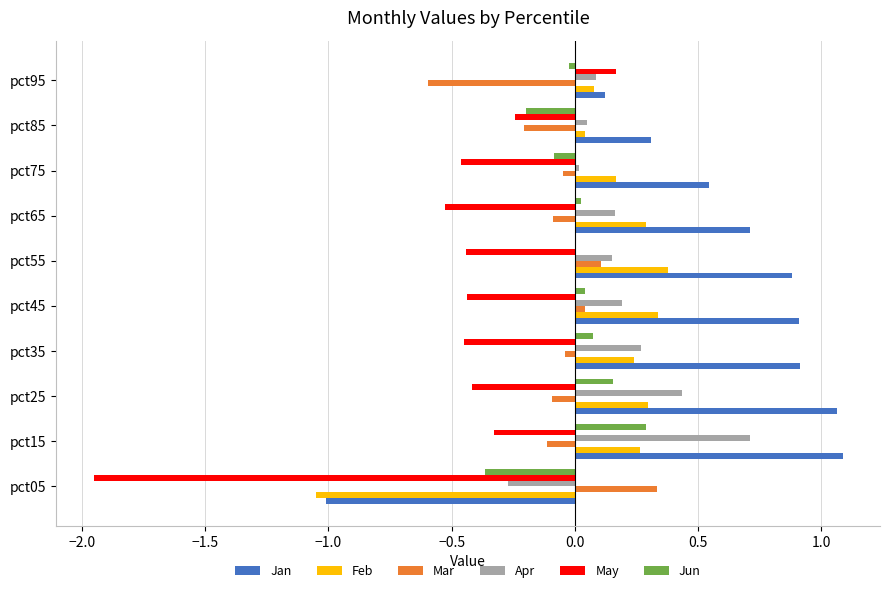

Between pct05 and pct75, which series saw the biggest shift?

Jan